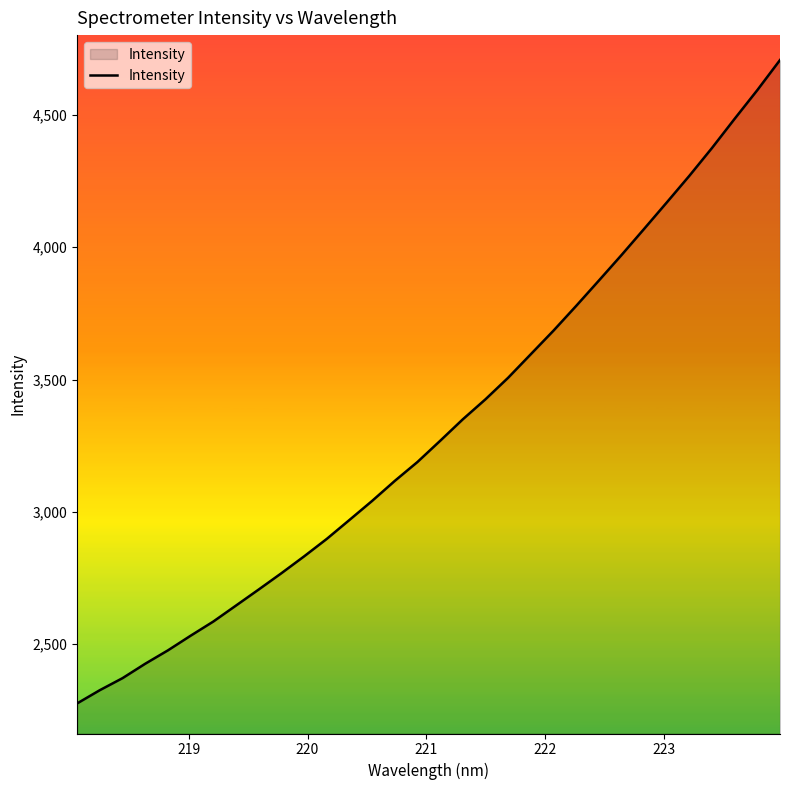

What is the difference between the maximum and minimum values?

2432.0